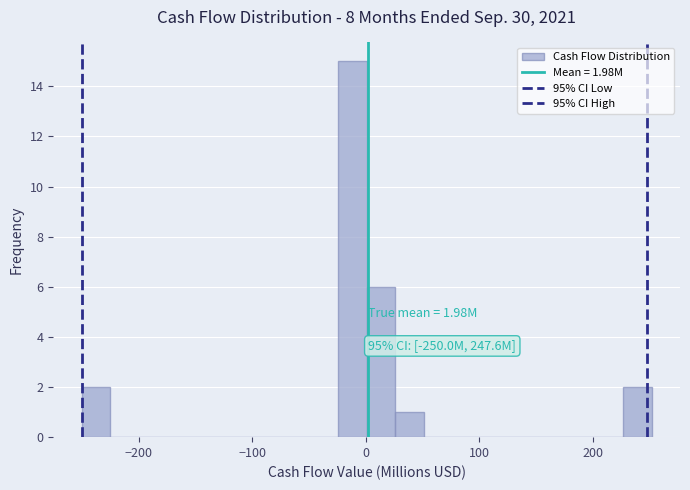

Read against the x-axis, roughly where is the centre of the tallest bar?

-10